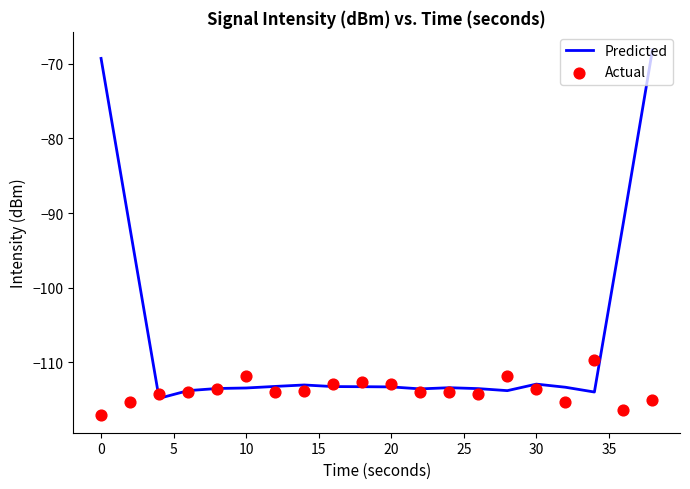

What are all the series names shown in the legend?

Predicted, Actual